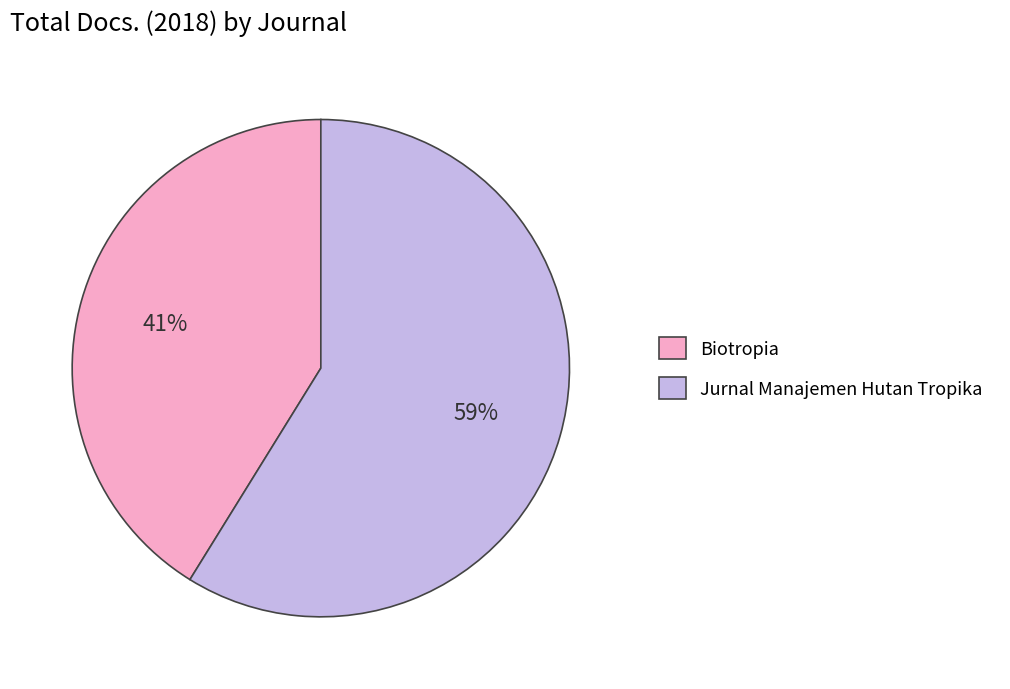

To the nearest percent, what portion does Jurnal Manajemen Hutan Tropika represent?

59%